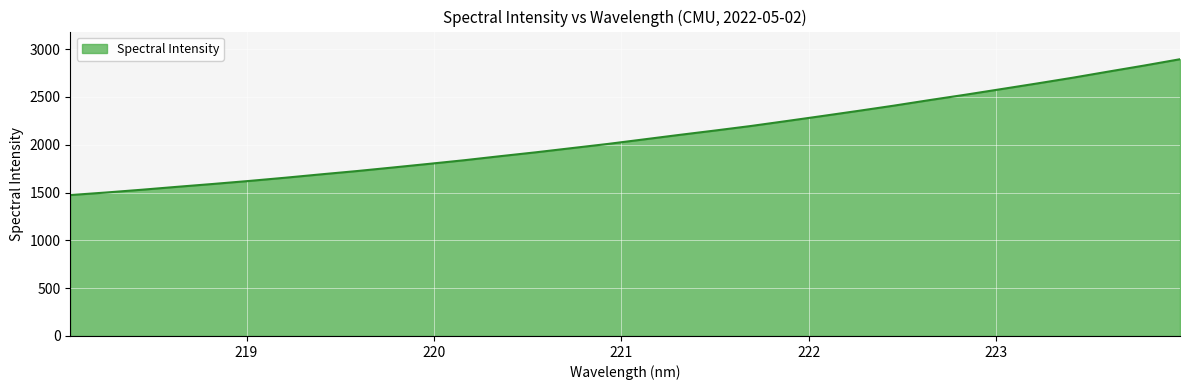

What is the minimum value shown in the chart?

1474.0